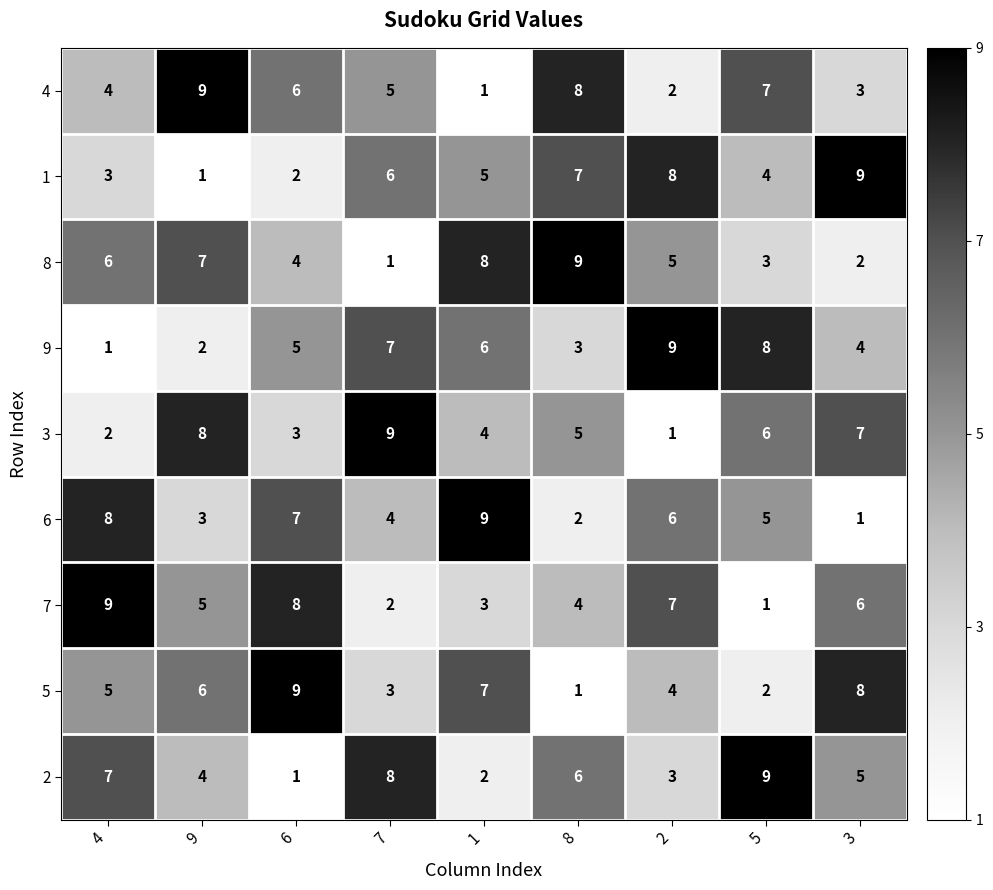

How many 4 values are between 3 and 7?

5